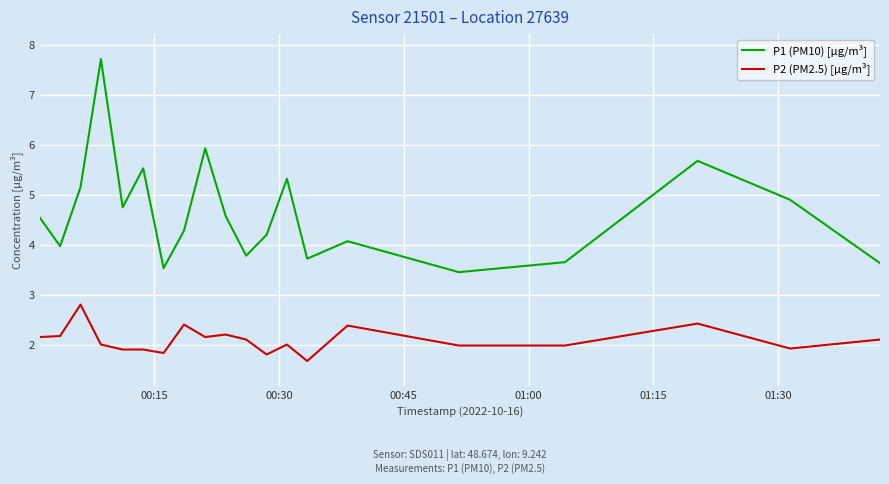

Which series has the widest spread of values?

P1 (PM10) [µg/m³]